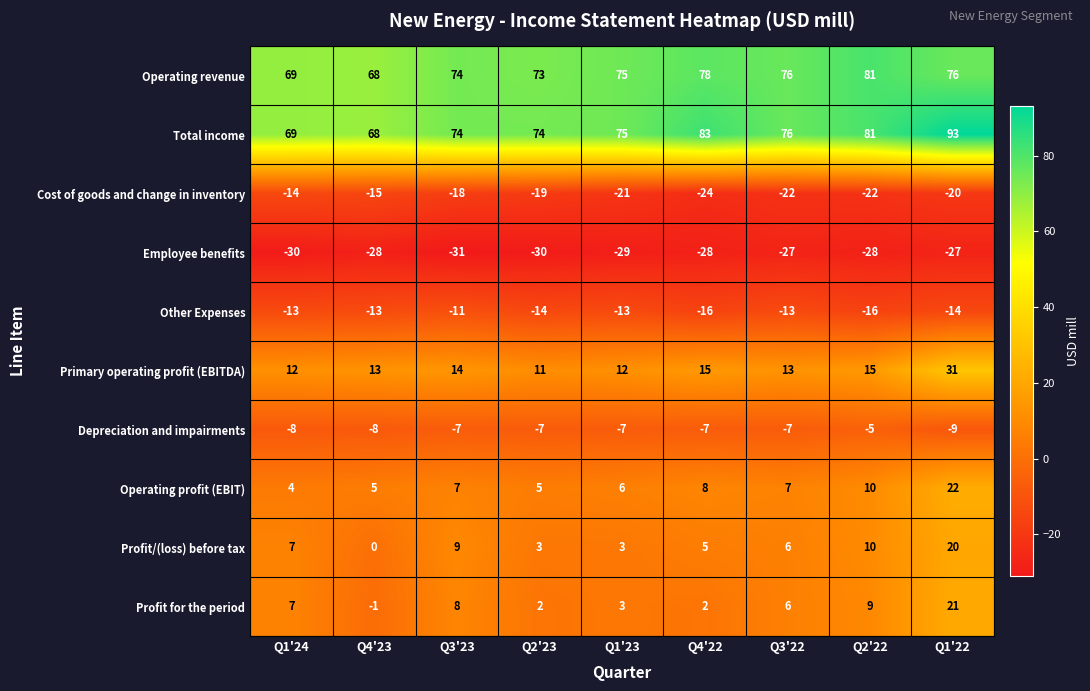

What is the total value across all series at Q1'24?

103